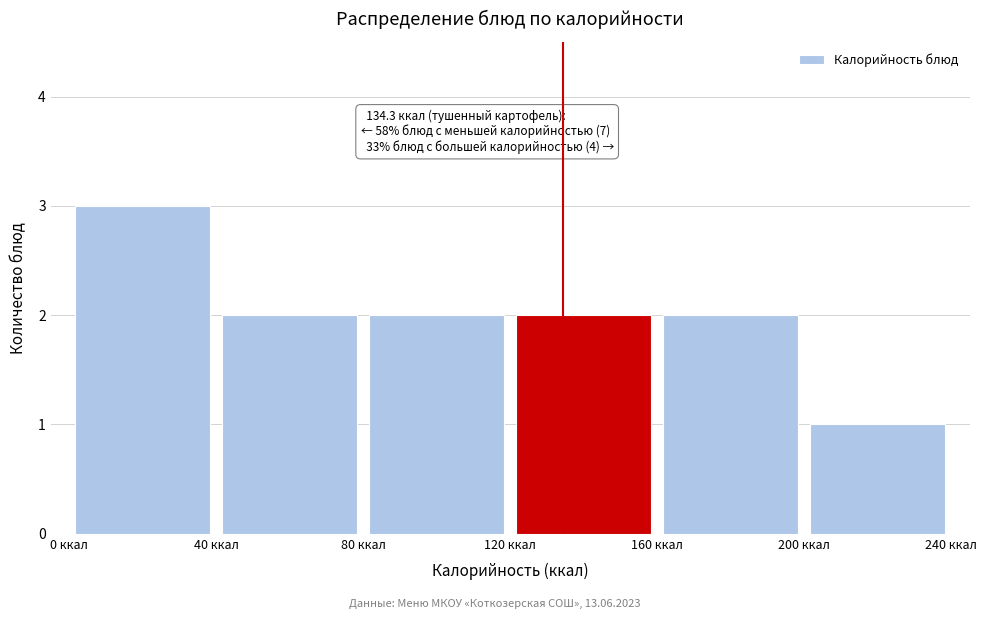

Which range on the x-axis has the tallest bar?

0 to 40